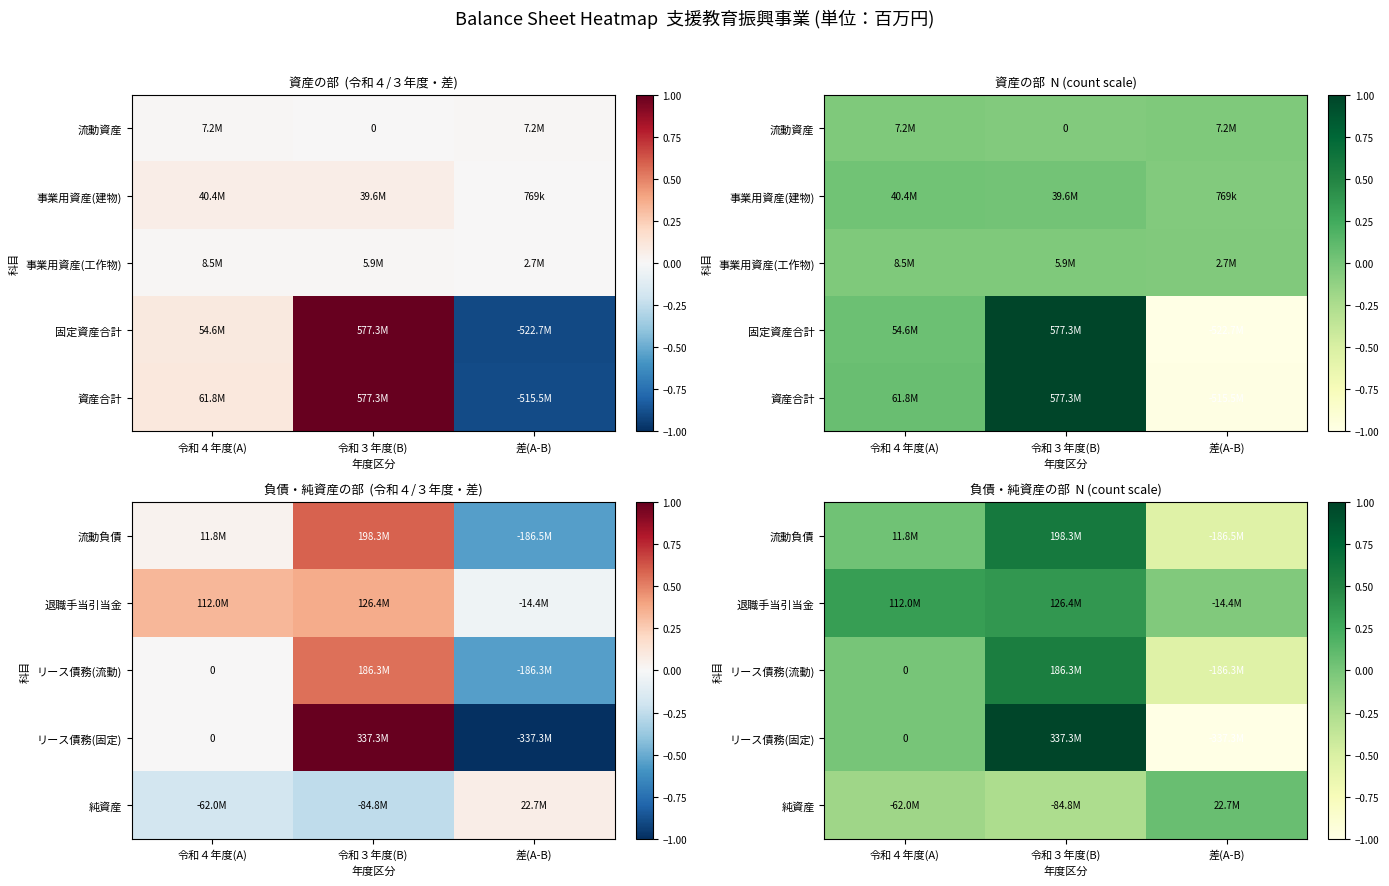

What is the minimum value for 純資産?

-0.3